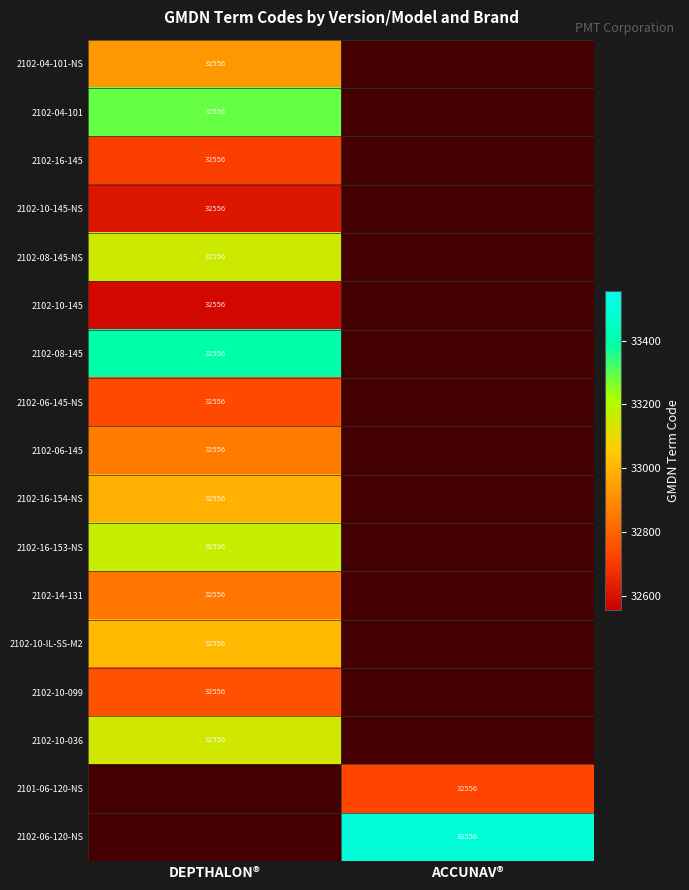

True or false: 2102-08-145-NS has a value of 9413.6 at DEPTHALON®.

False